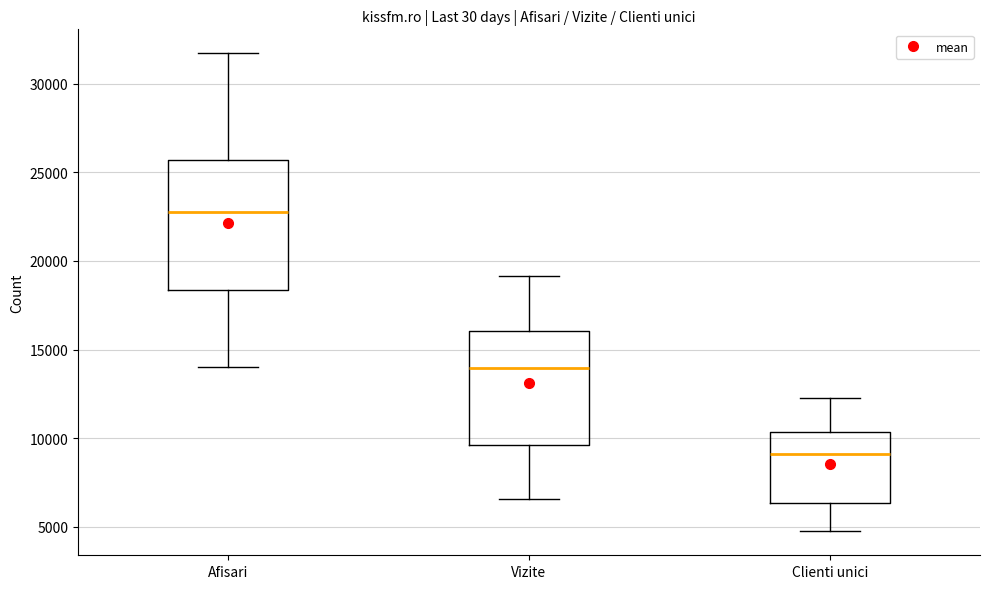

Which box has the highest median line?

Afisari